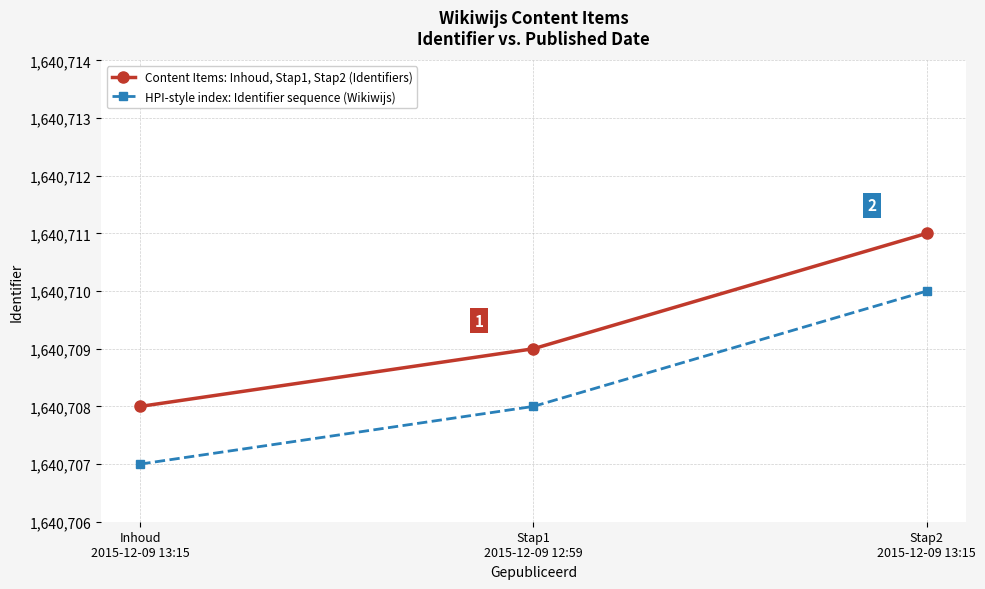

How many Content Items: Inhoud, Stap1, Stap2 (Identifiers) values are between 1640708 and 1640711?

3